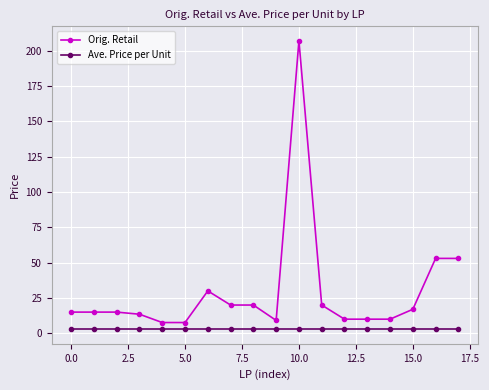

Which series has the widest spread of values?

Orig. Retail